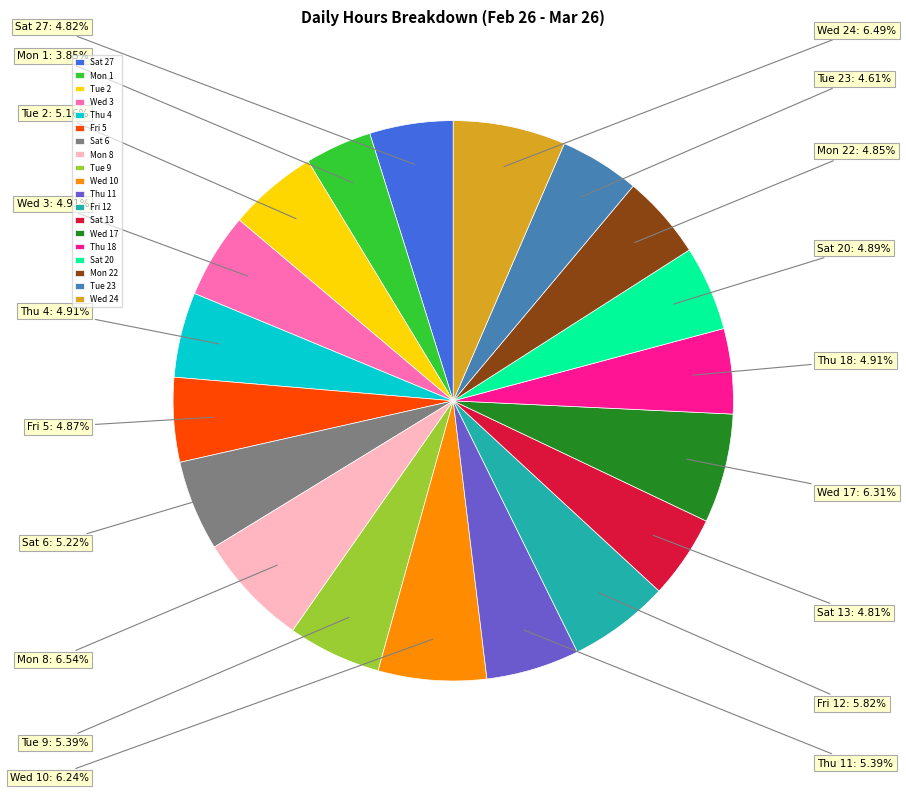

Count the number of slices in the pie.

19